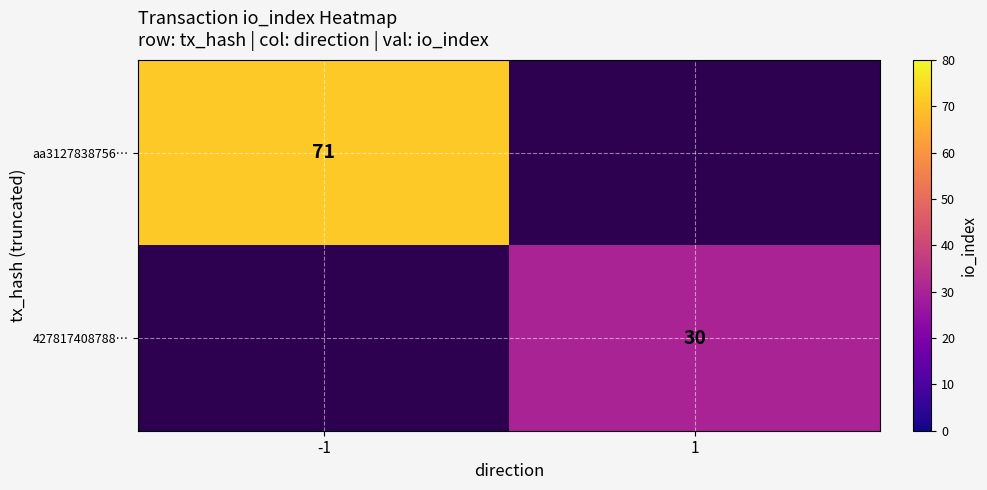

True or false: 427817408788… has a value of 41 at 1.

False